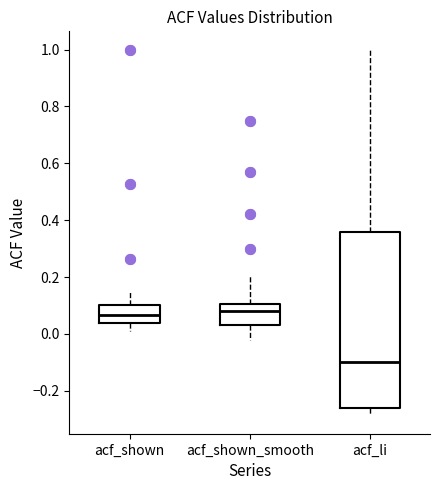

Reading left to right, transcribe this box plot: for each box, give where its median line is, the range the box spans, and where its two whiskers end, as read against the y-axis. The values are not printed on the chart, so give them approximately, as read against the axis.

acf_shown: median 0.06, box 0.04 to 0.10, whiskers 0.02 to 0.14
acf_shown_smooth: median 0.08, box 0.04 to 0.10, whiskers -0.02 to 0.20
acf_li: median -0.10, box -0.26 to 0.36, whiskers -0.28 to 1.00